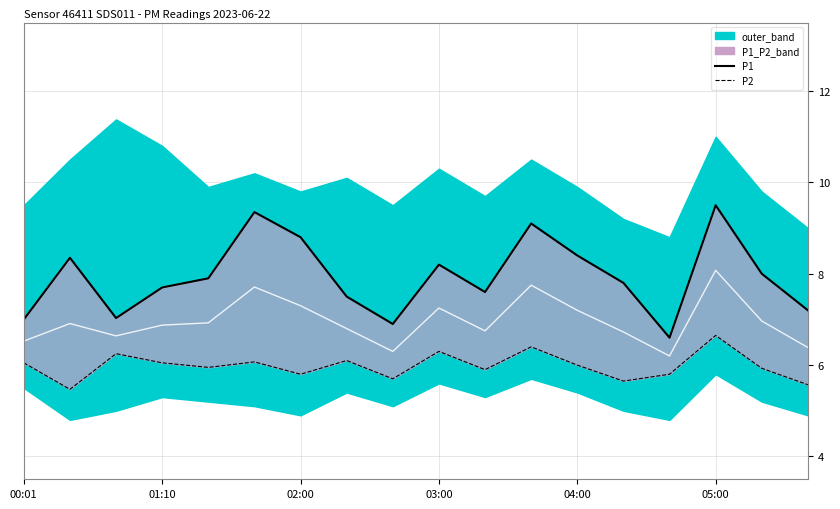

True or false: P1 and mid_signal cross at least once.

False